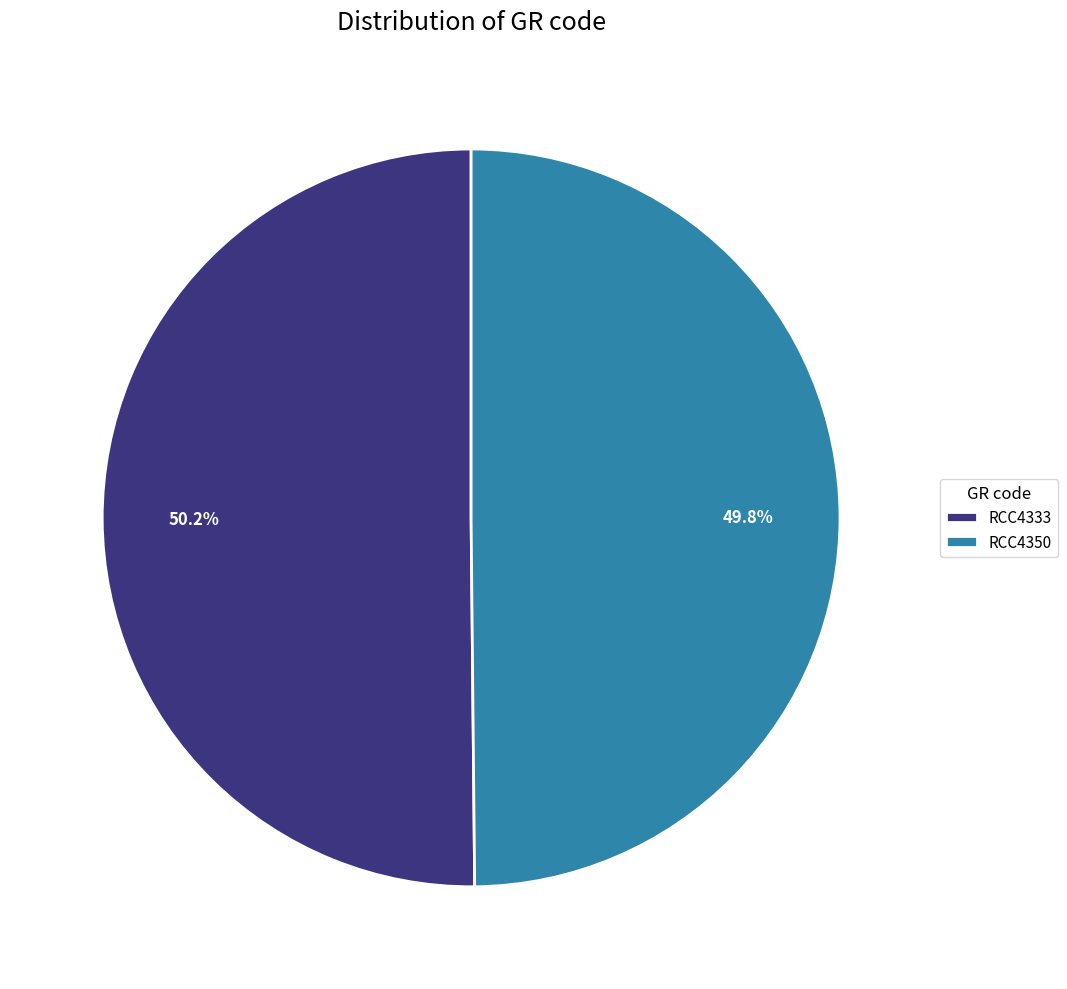

Count the number of slices in the pie.

2